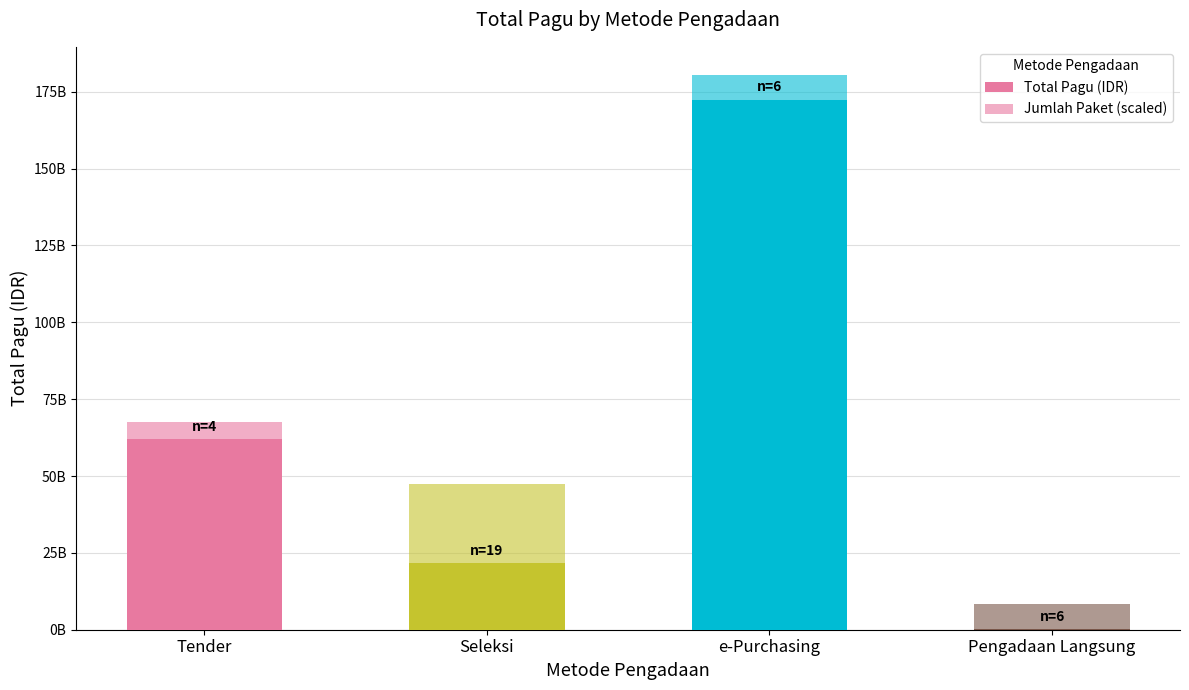

At how many categories does at least one series exceed 10540804876?

3